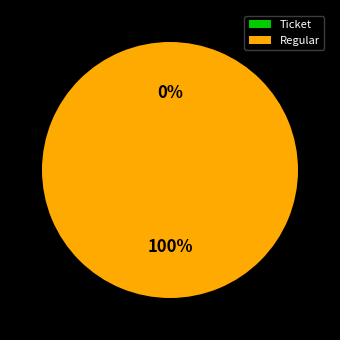

Does Ticket account for over 50% of the chart?

No